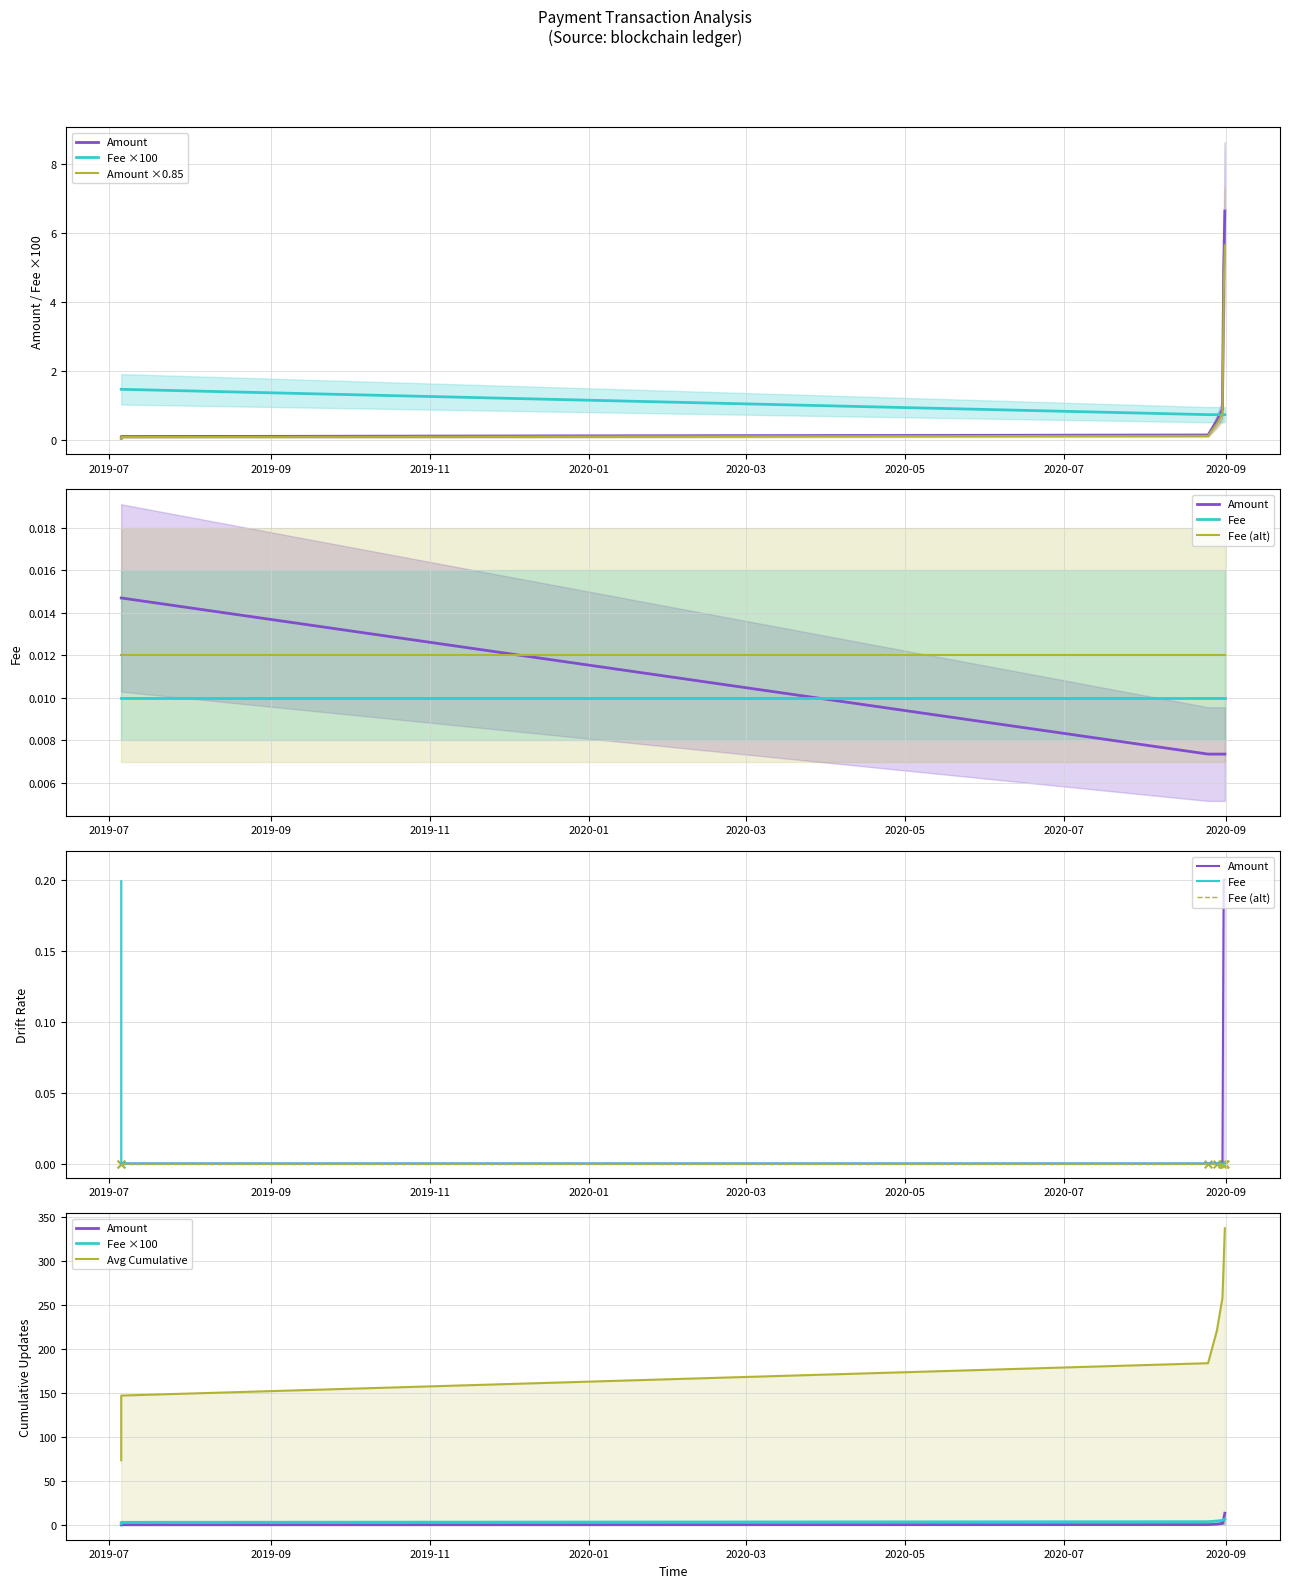

At how many categories does at least one series exceed 149?

5